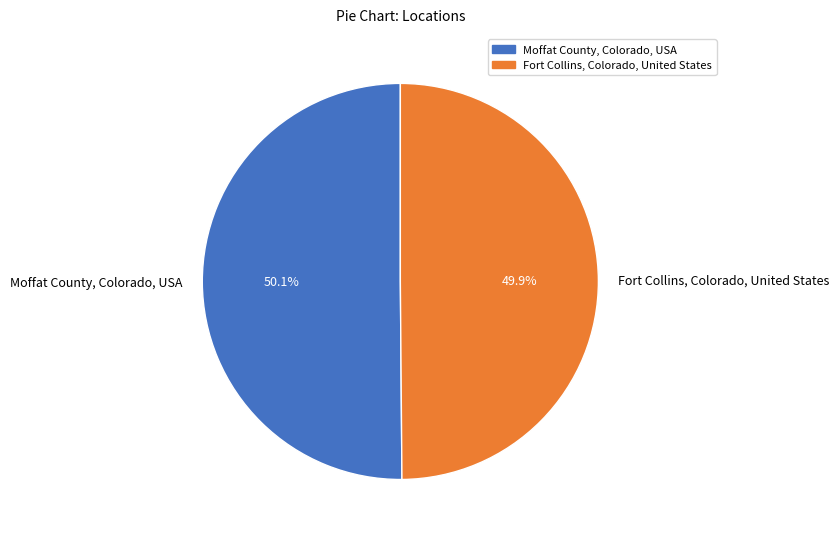

Combined, what portion of the pie is Fort Collins, Colorado, United States and Moffat County, Colorado, USA?

100.0%